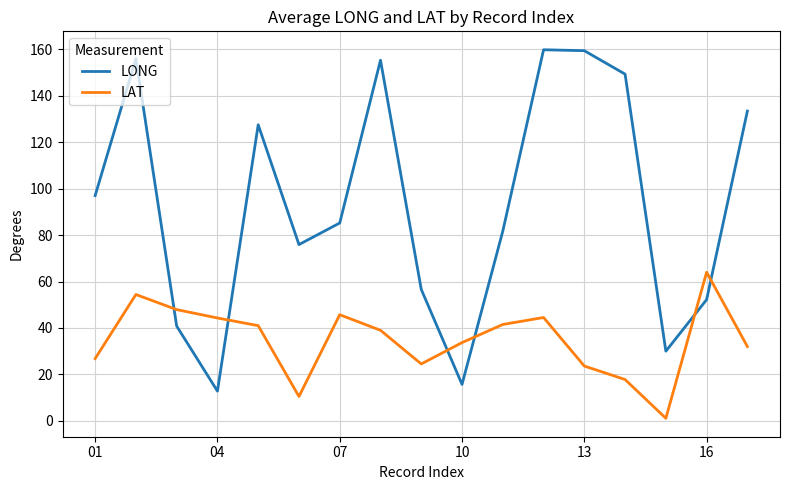

List the series in order of their overall mean, lowest first.

LAT, LONG